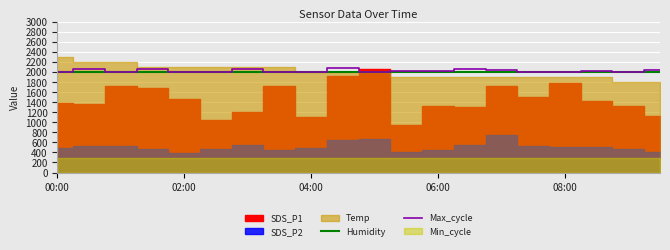

The Humidity series shows 1998.0 at 00:00. True or false?

True